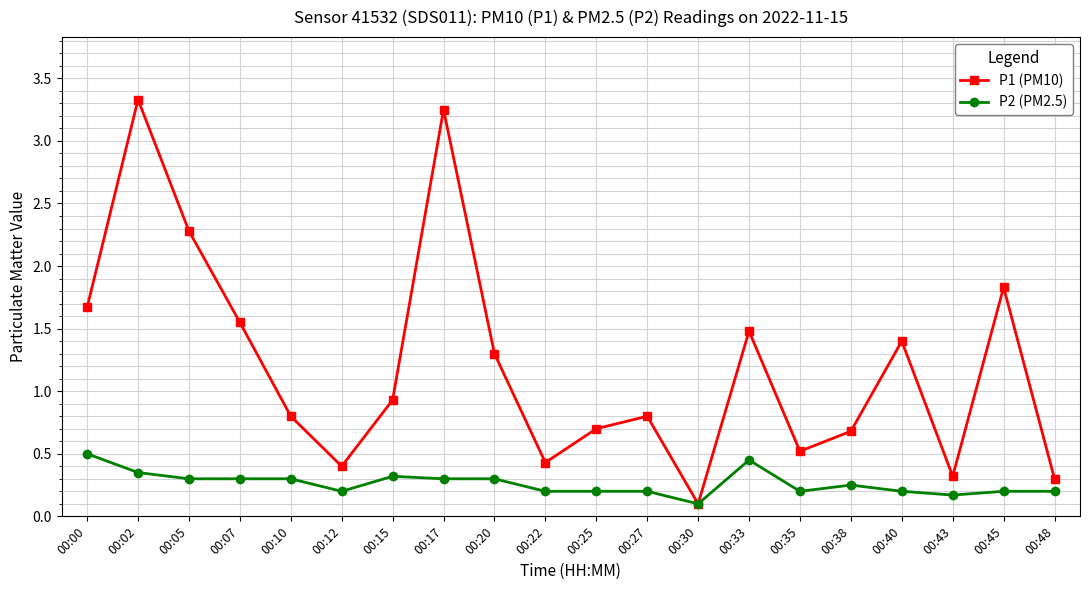

What is the value of the P1 (PM10) point at the 12th from the left?

0.8